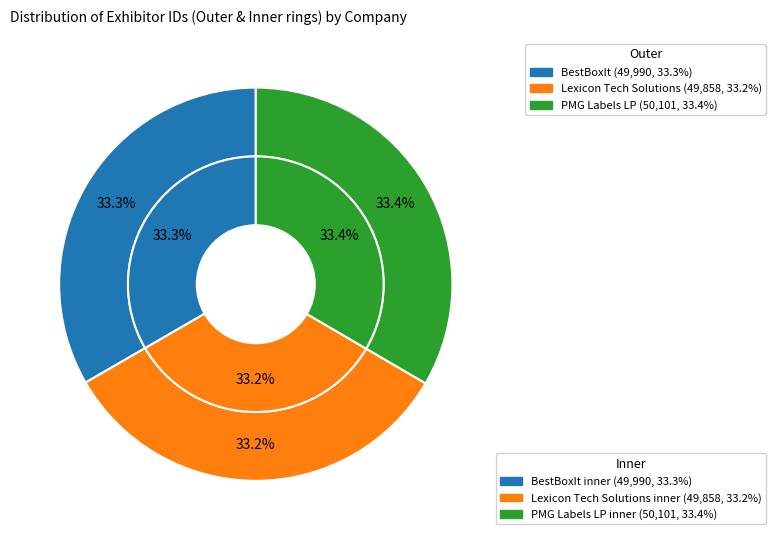

Is there any slice that represents more than half of the pie?

No